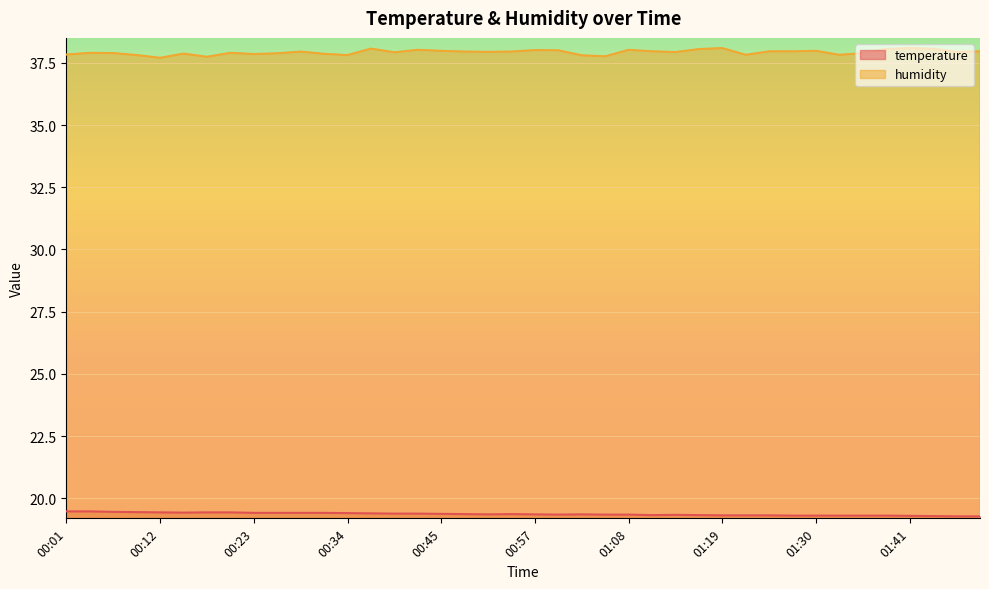

Between 01:05 and 00:01, which is larger?

00:01